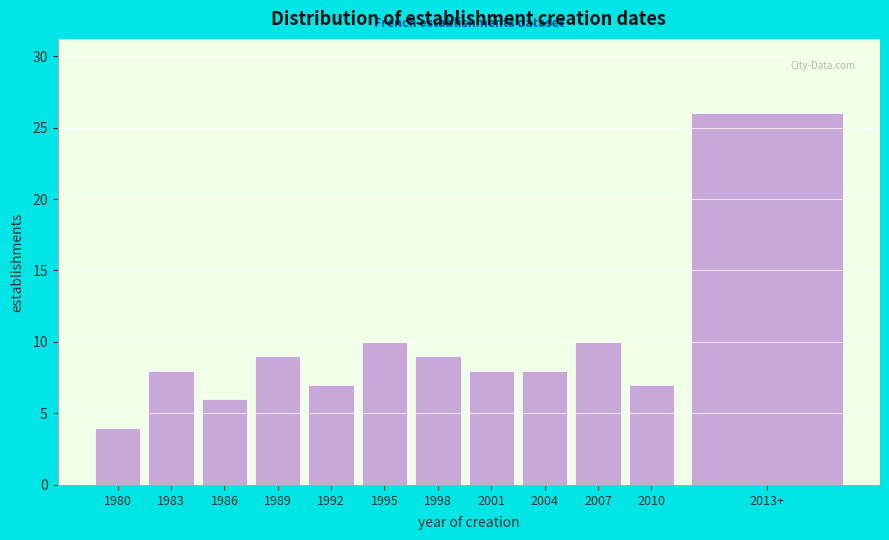

Reading left to right, transcribe all the data shown in this chart.

4	8	6	9	7	10	9	8	8	10	7	26